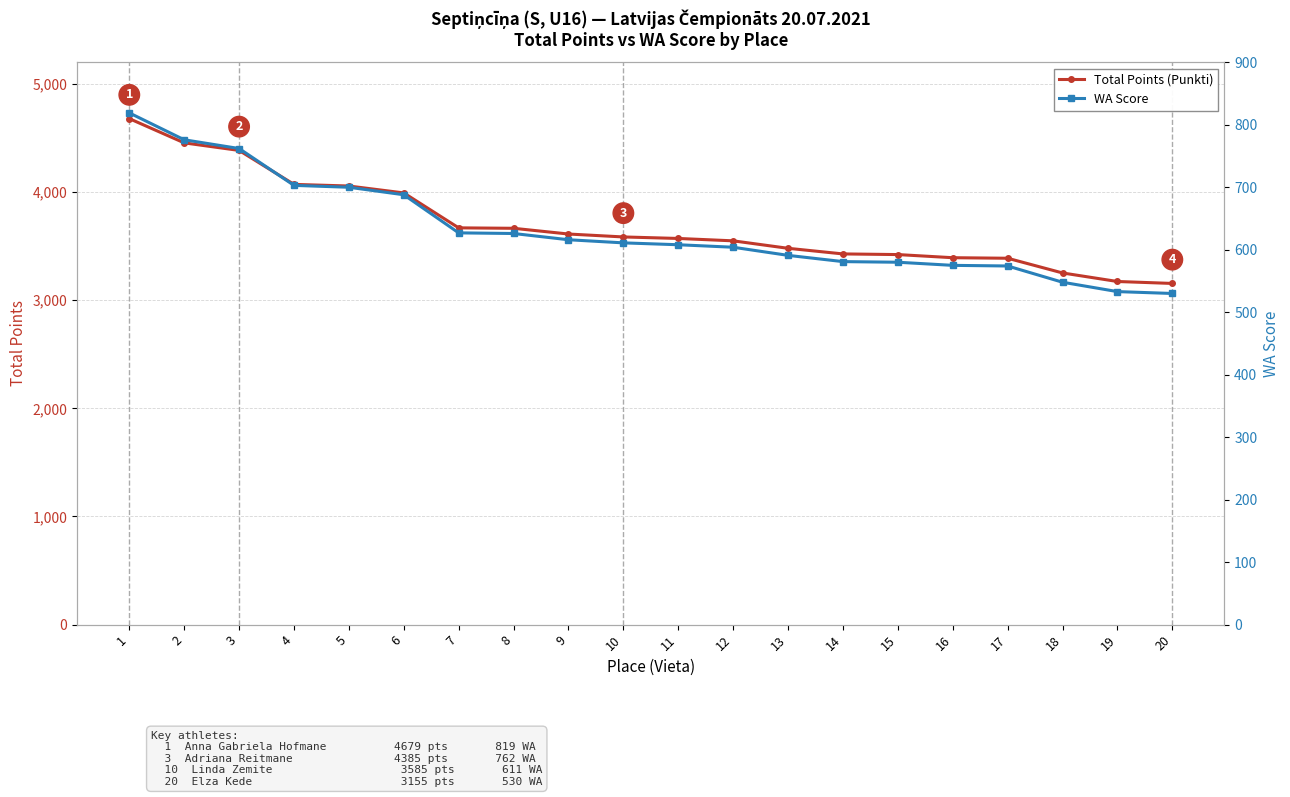

Is the value of WA Score at 3 greater than the value of Total Points at 15?

No